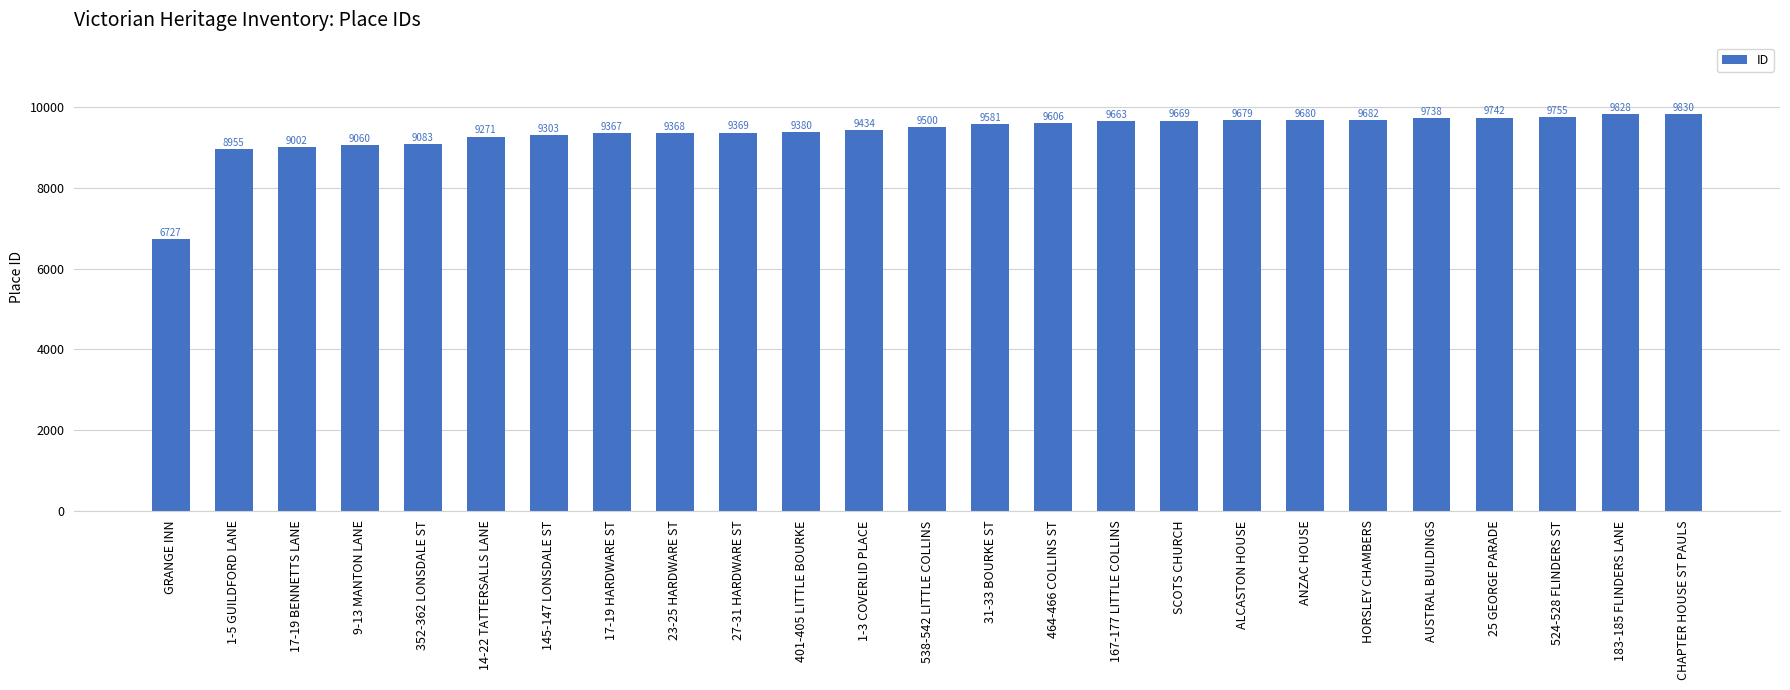

What is the change in value from 1-5 GUILDFORD LANE to AUSTRAL BUILDINGS?

+783